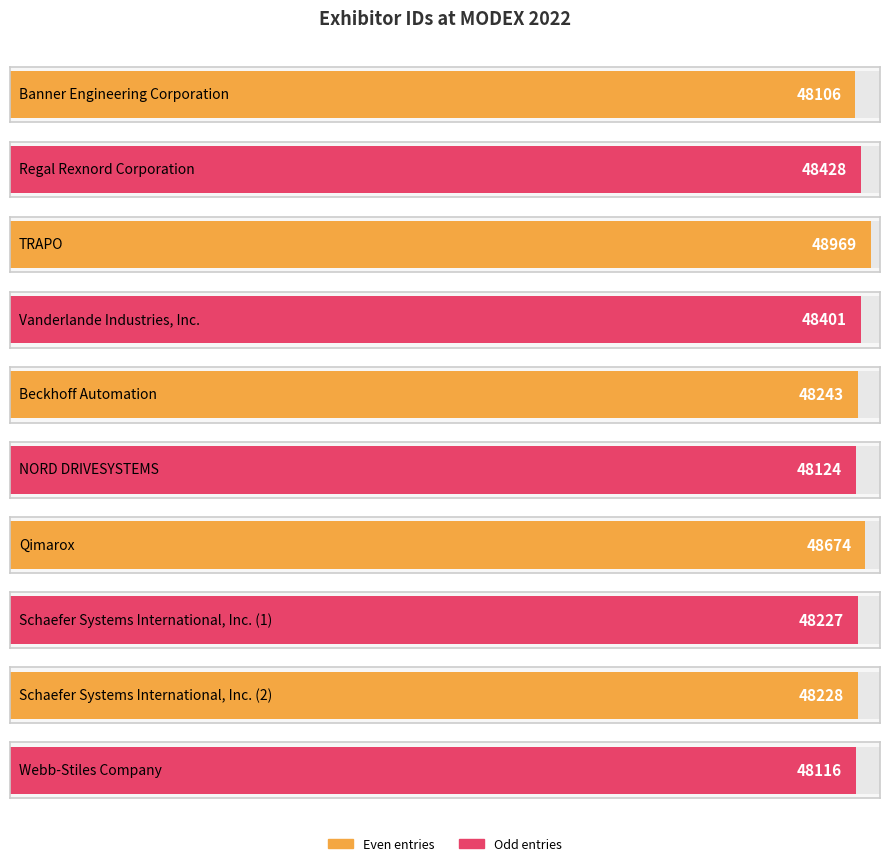

Is it true that the value at Qimarox is 48674?

True